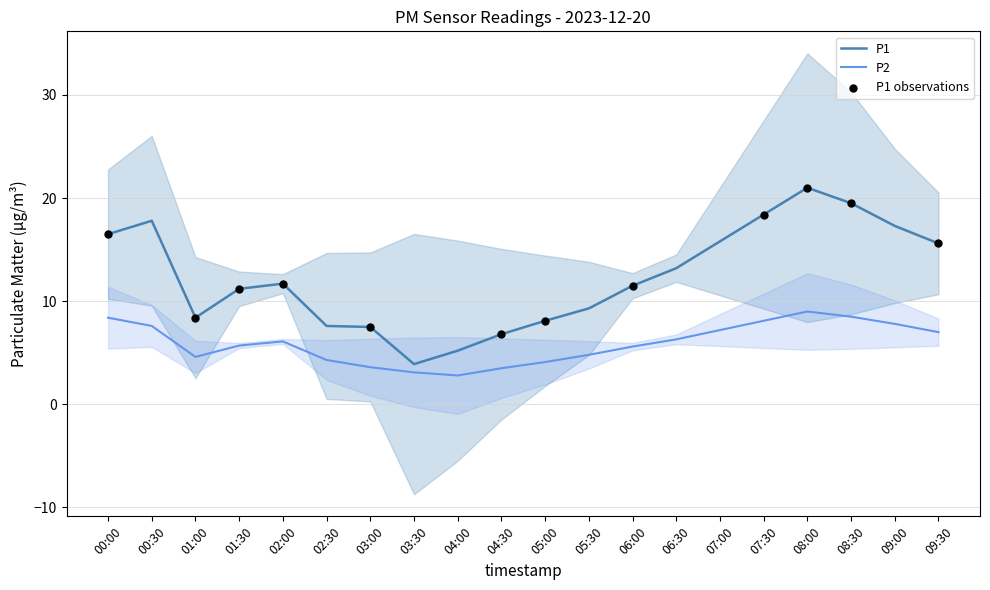

Which series contains the highest Y value?

P1